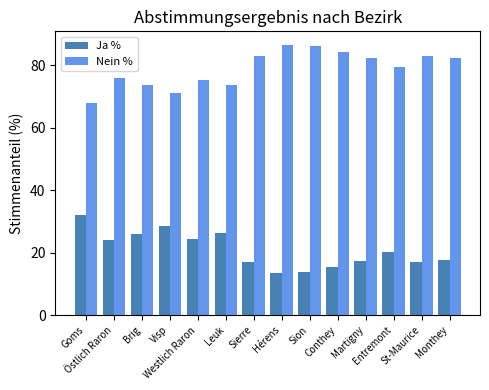

What is the label of the 9th bar from the left?

Sion